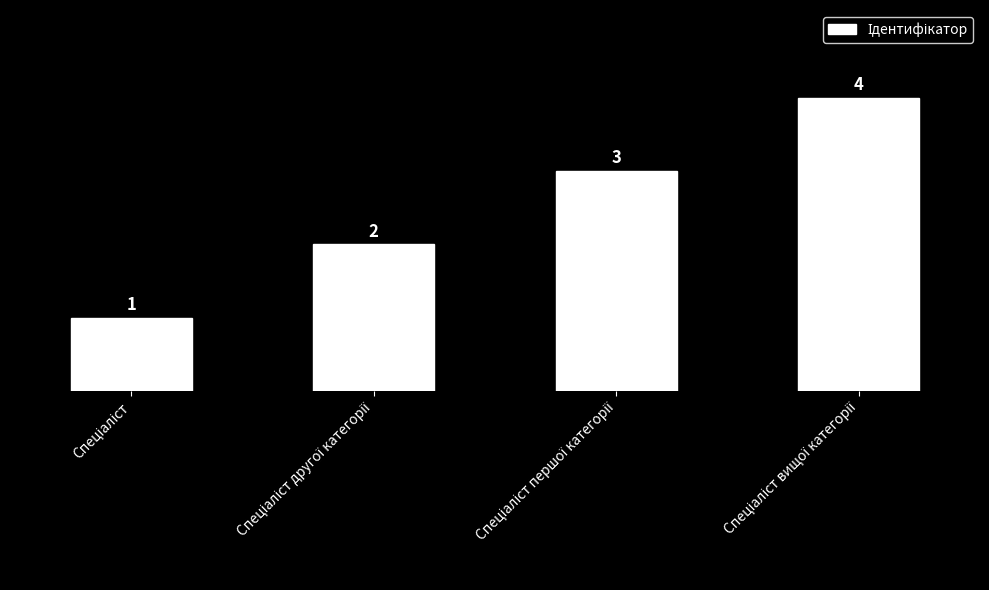

What is the difference between the maximum and minimum values?

3